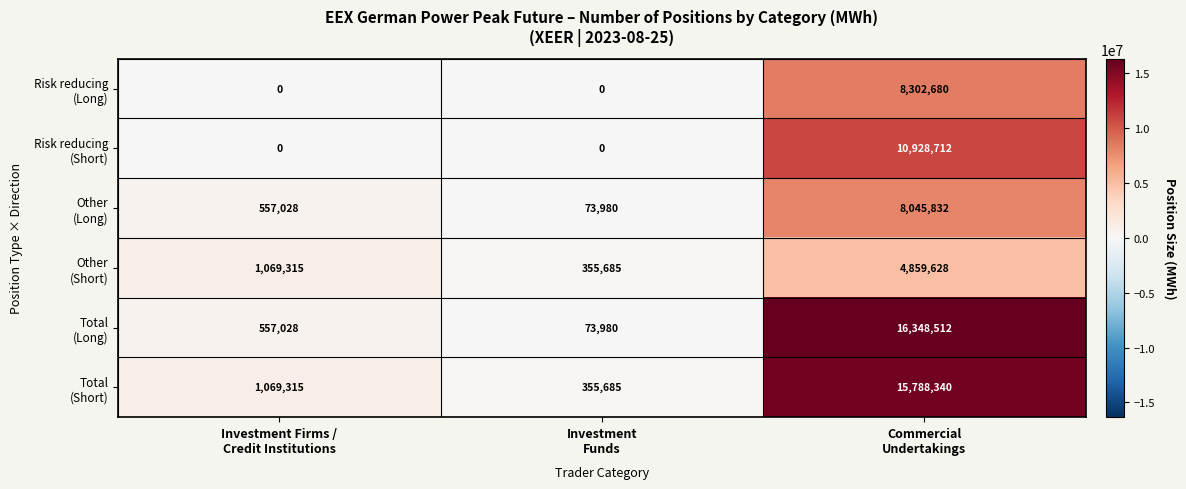

What is the greatest value displayed?

16348512